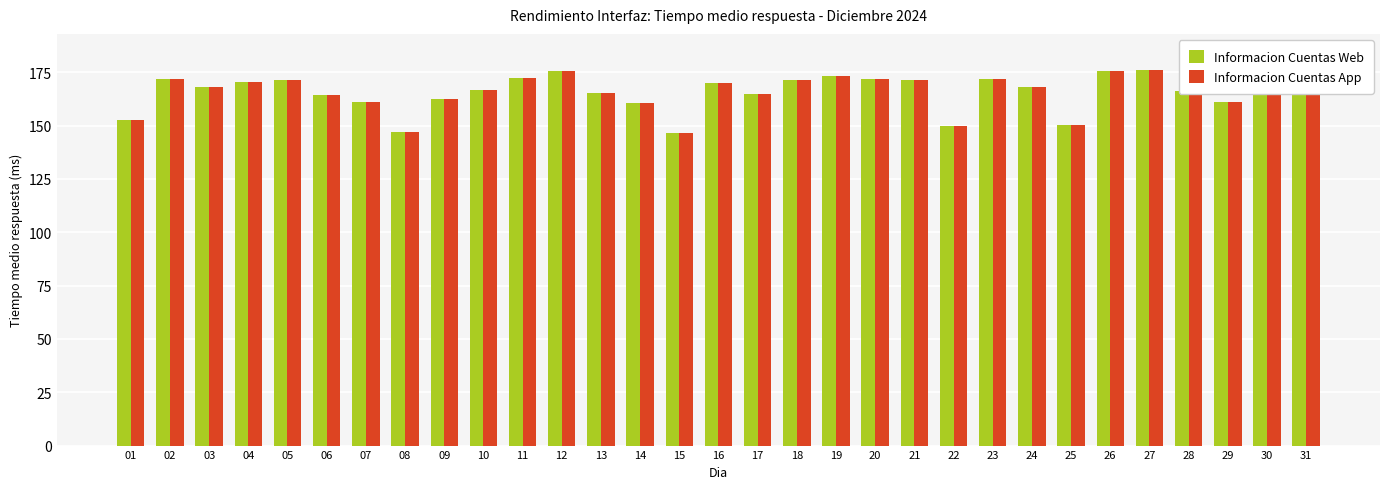

At how many categories does at least one series exceed 148?

29